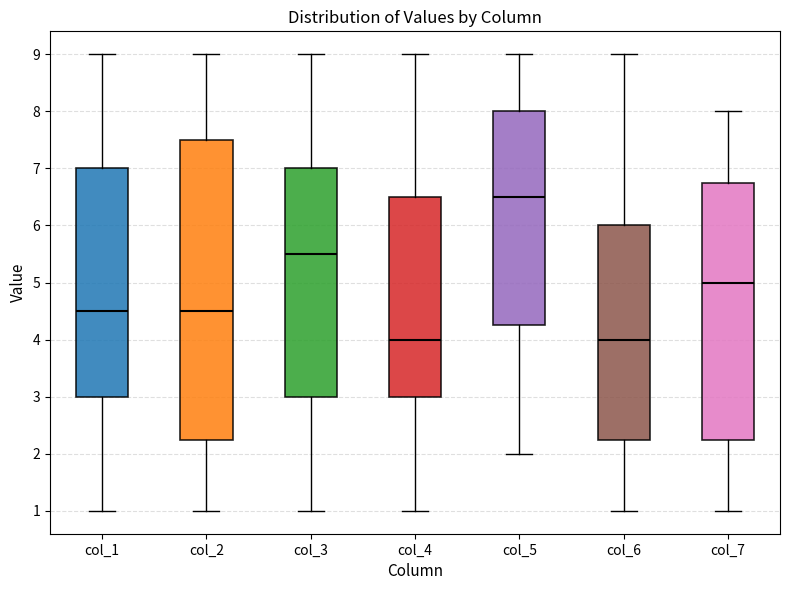

Which box is the tallest, from its lower edge to its upper edge?

col_2